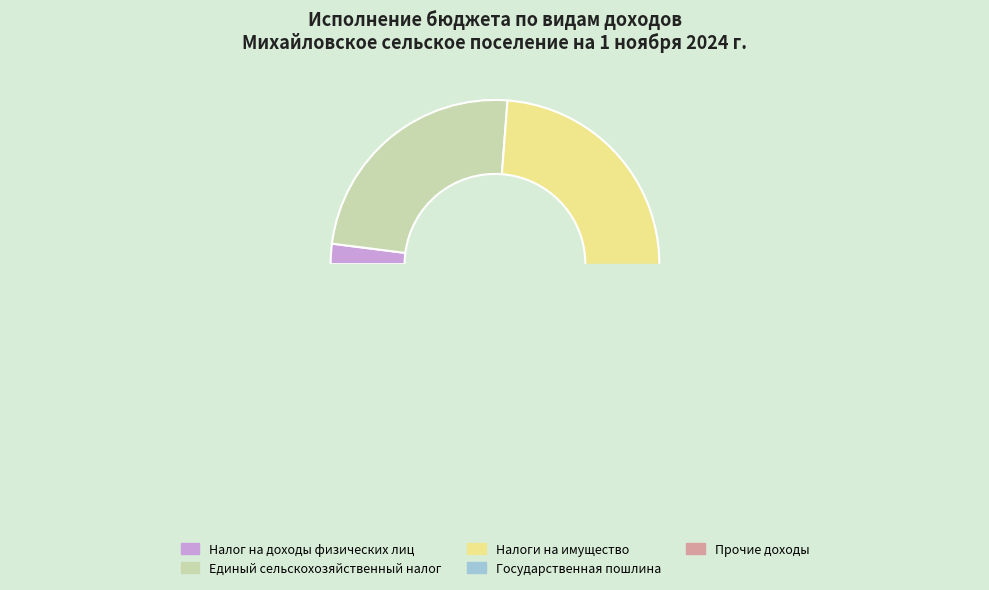

Count the number of slices in the pie.

5